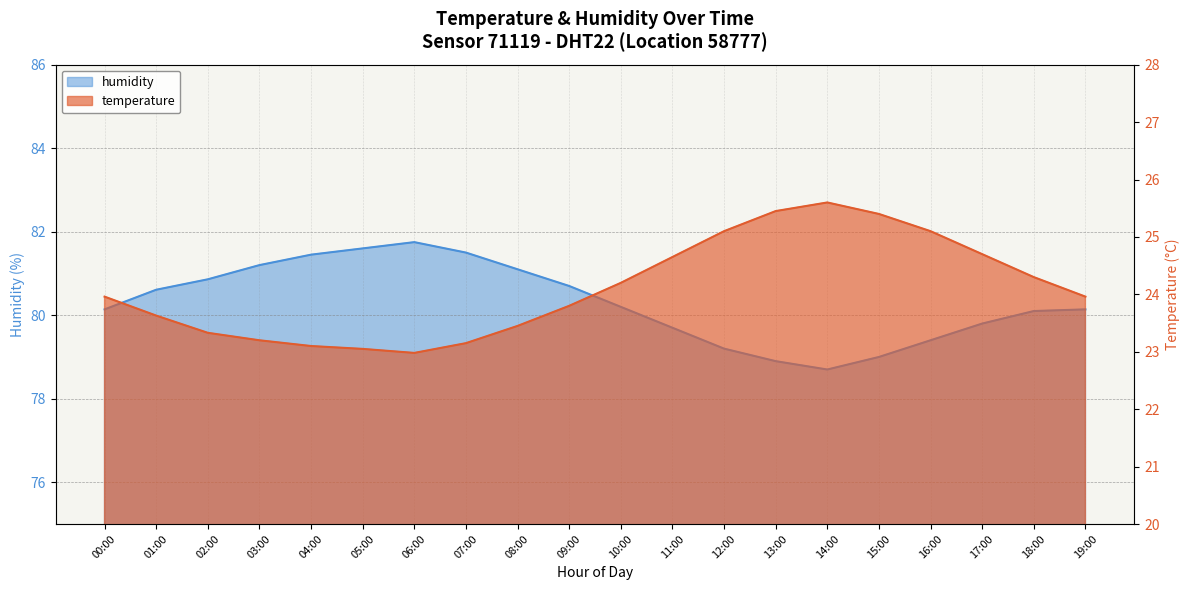

How many interior local peaks does the humidity series have?

1